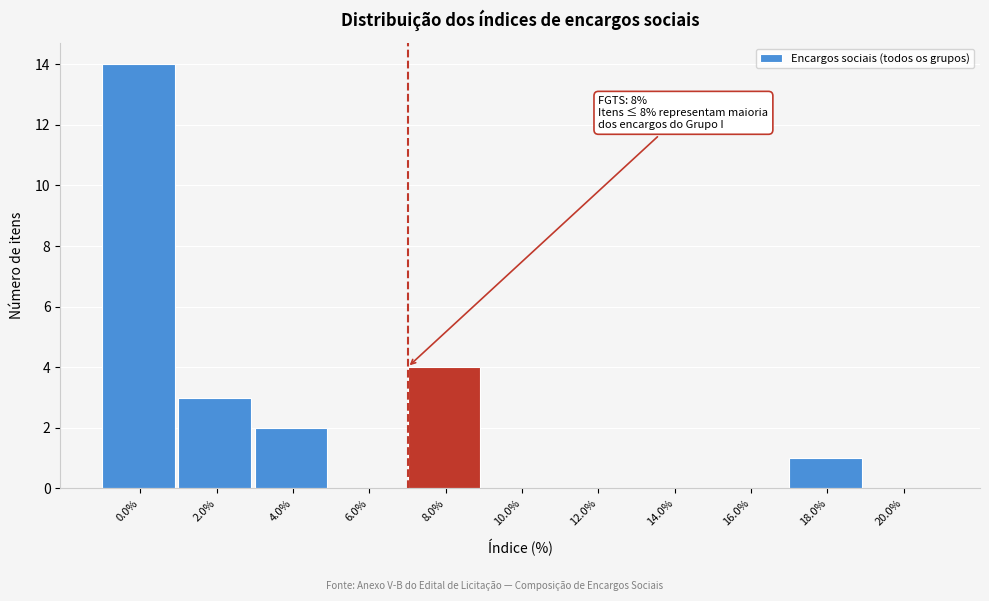

Reading left to right, what are all the values shown in this chart?

0.0%=14	2.0%=3	4.0%=2	6.0%=0	8.0%=4	10.0%=0	12.0%=0	14.0%=0	16.0%=0	18.0%=1	20.0%=0